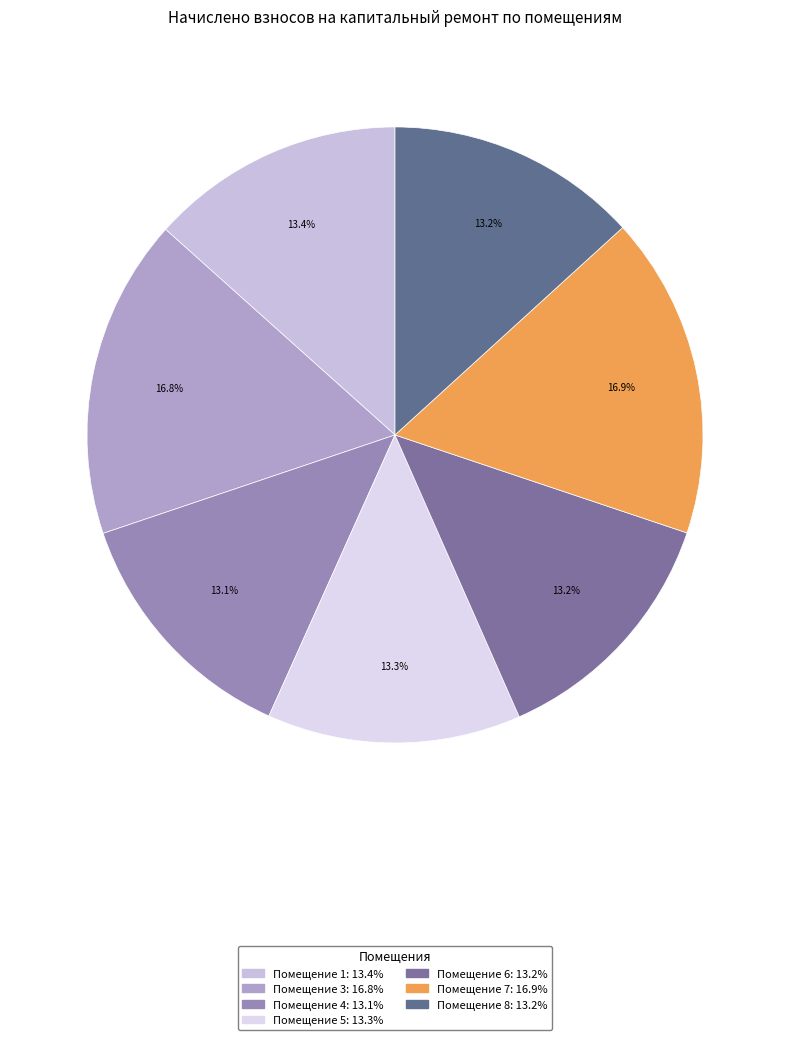

How many segments does this pie chart have?

7